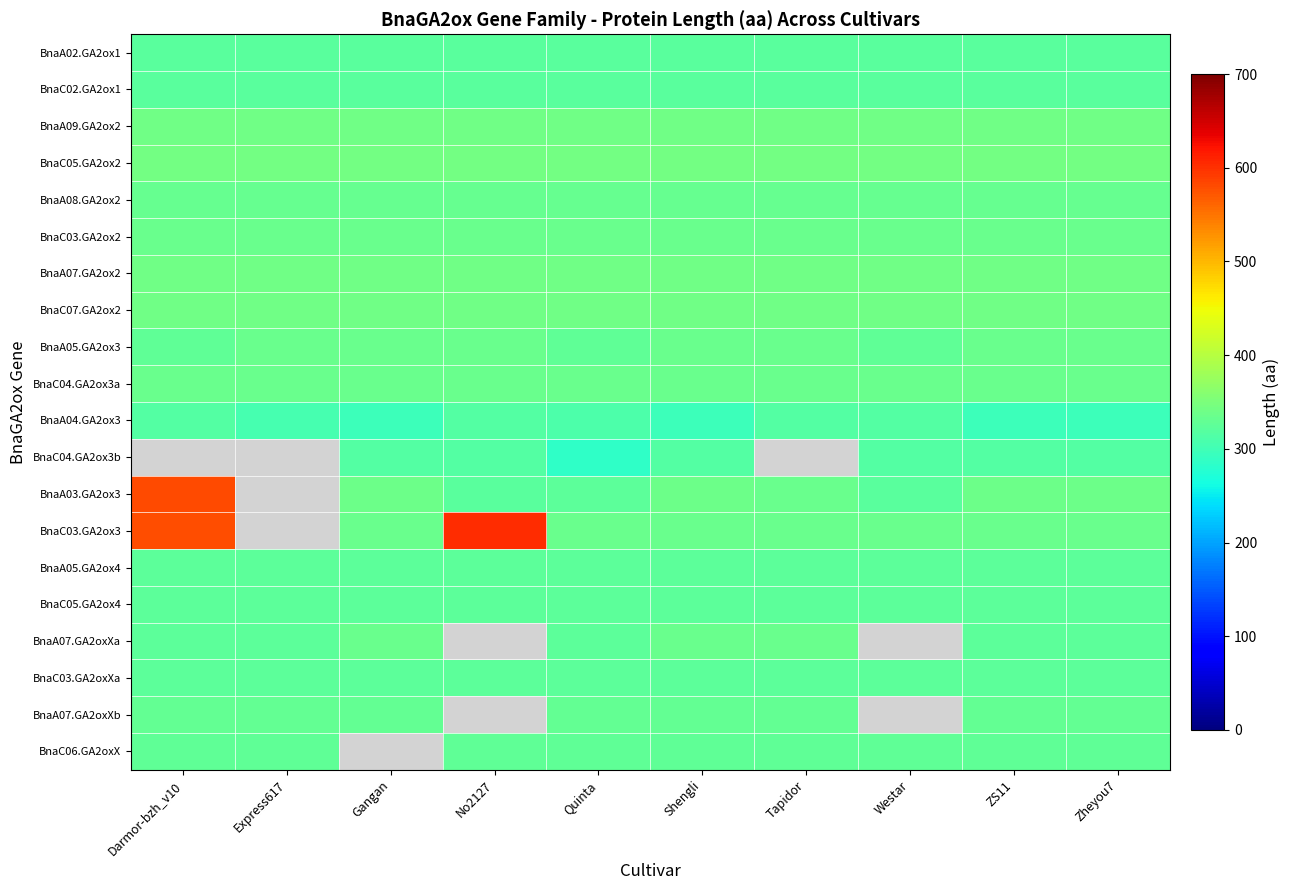

At how many categories does at least one series exceed 326?

10